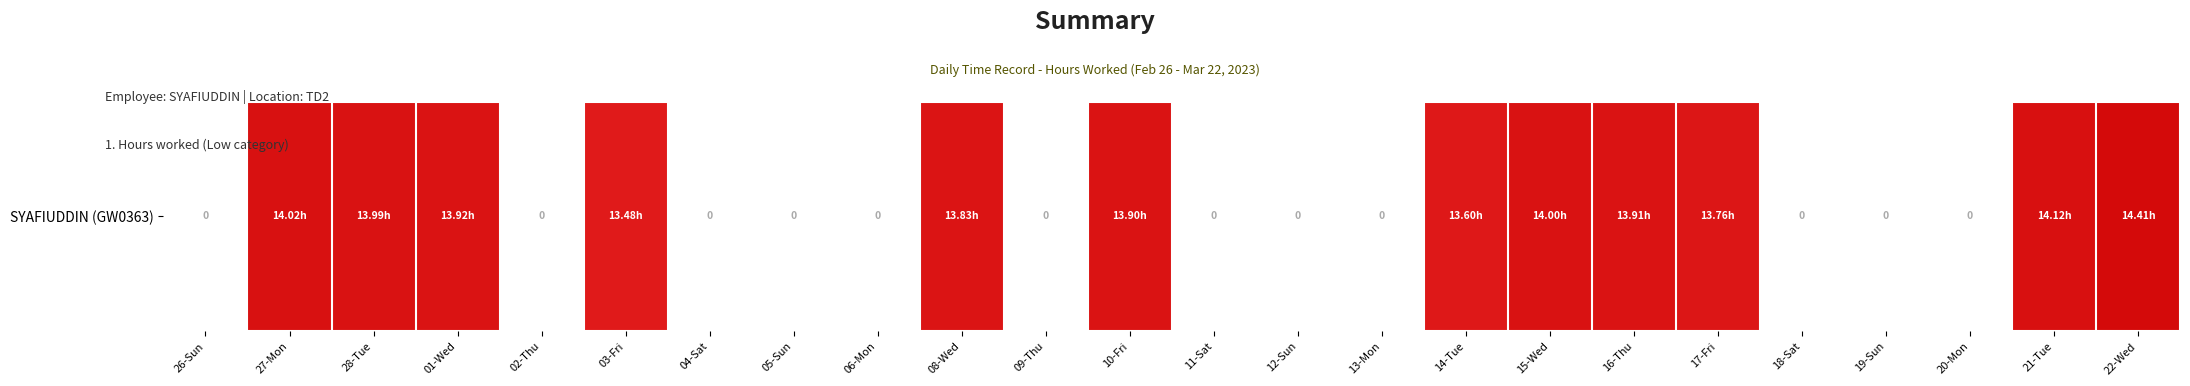

List the labels in order of value, largest first.

22-Wed, 21-Tue, 27-Mon, 15-Wed, 28-Tue, 01-Wed, 16-Thu, 10-Fri, 08-Wed, 17-Fri, 14-Tue, 03-Fri, 26-Sun, 02-Thu, 04-Sat, 05-Sun, 06-Mon, 09-Thu, 11-Sat, 12-Sun, 13-Mon, 18-Sat, 19-Sun, 20-Mon